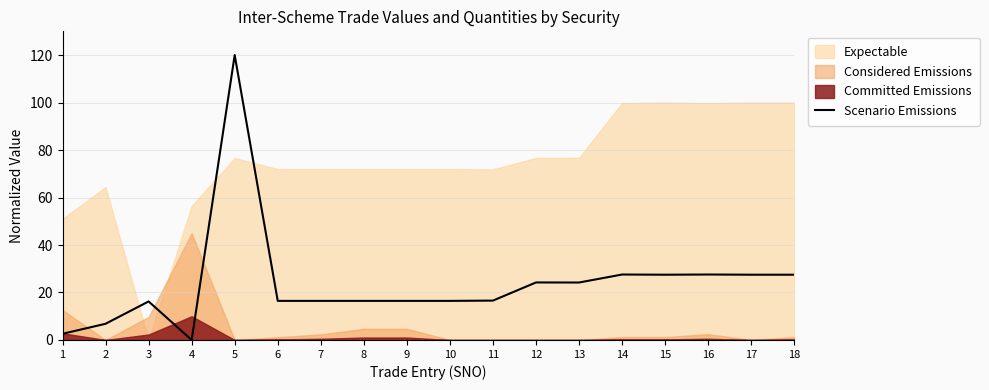

At which category does the chart reach its minimum across all series?

4